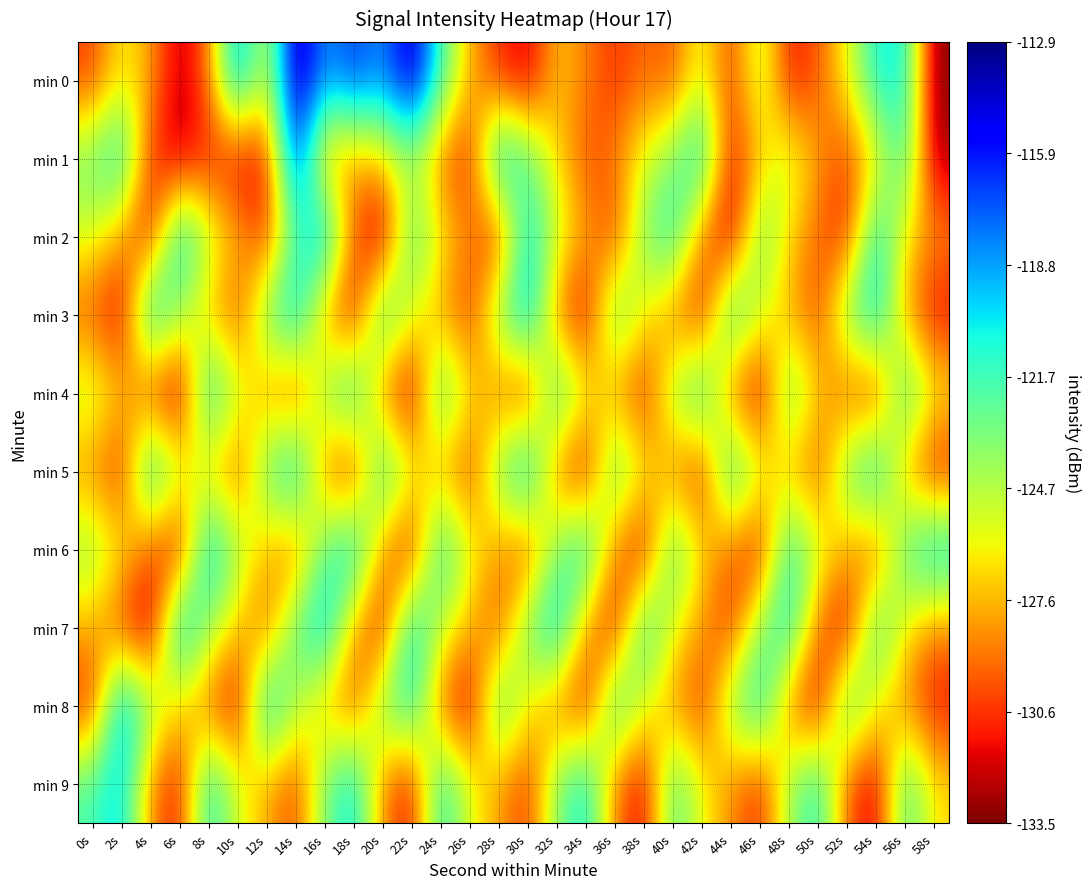

Between 30s and 46s, which series saw the biggest shift?

min 0